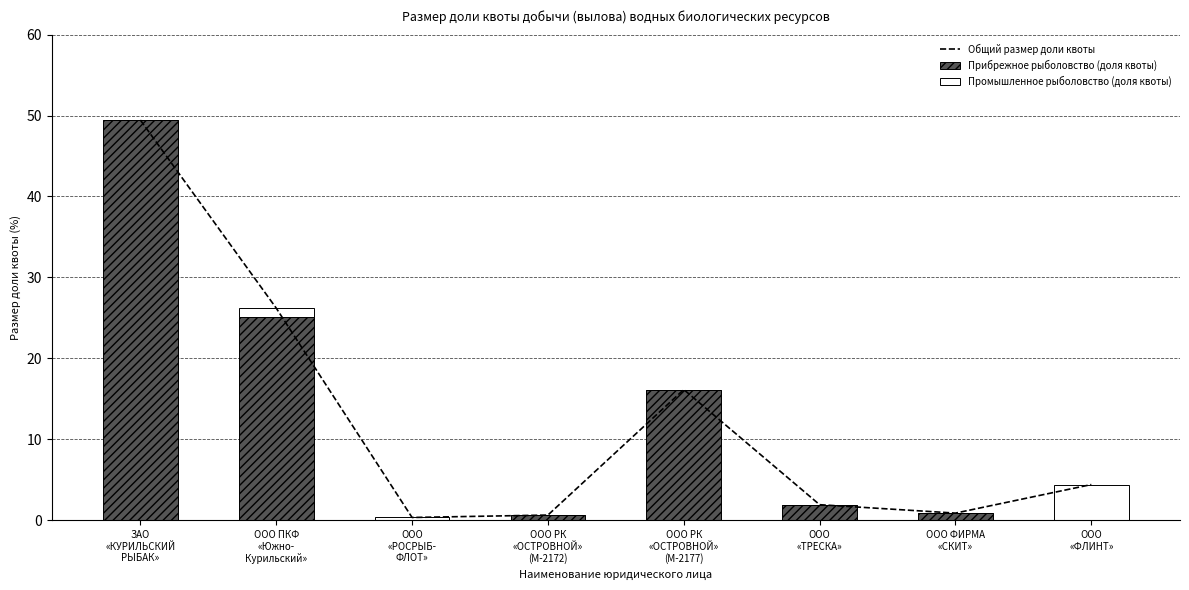

What is the highest value of the Прибрежное рыболовство (доля квоты) series?

49.4